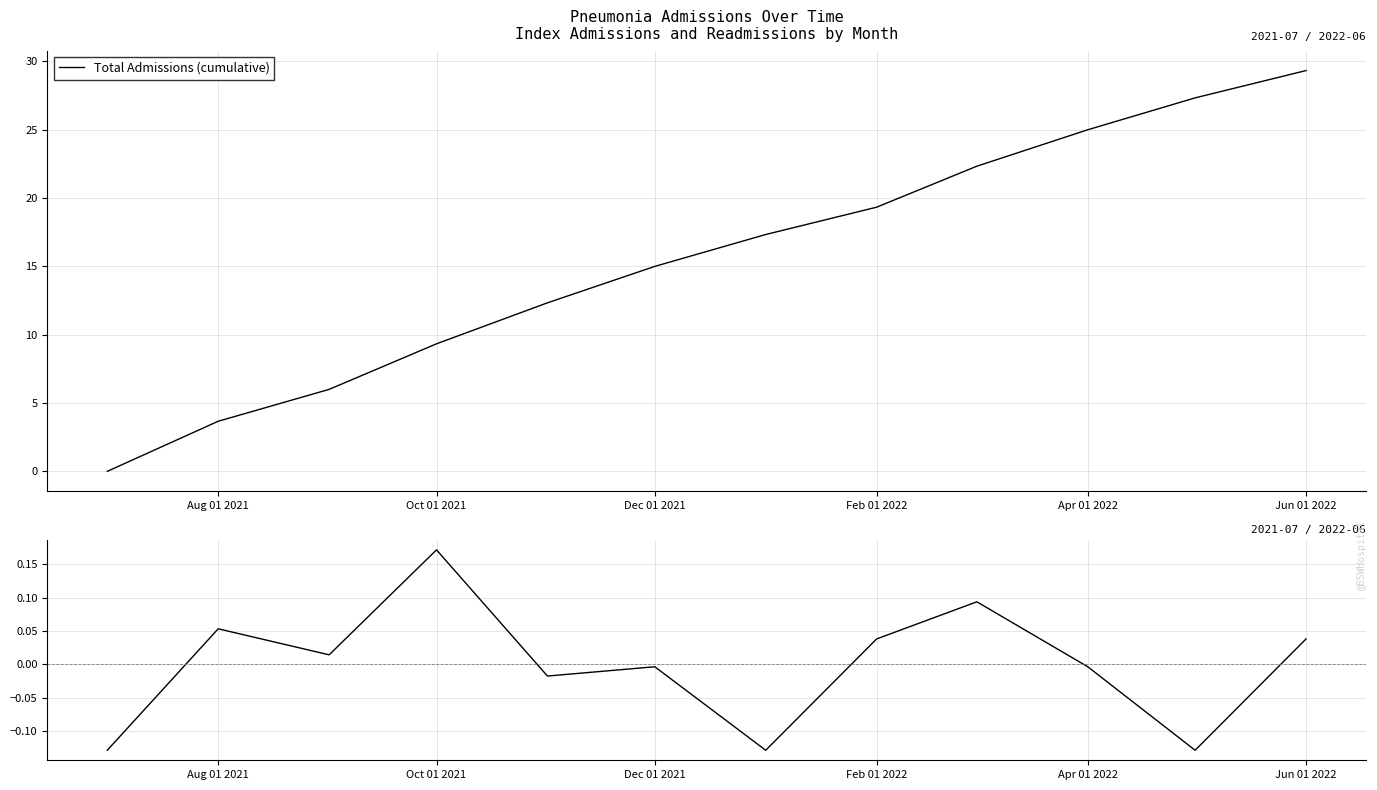

What is the smallest value displayed?

-0.1